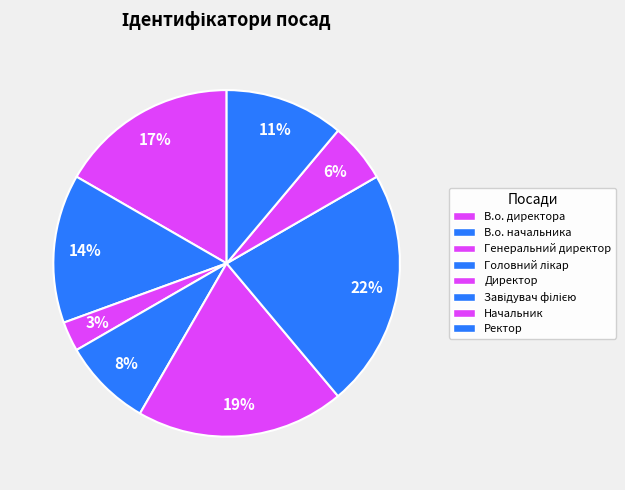

Does Головний лікар account for over 50% of the chart?

No